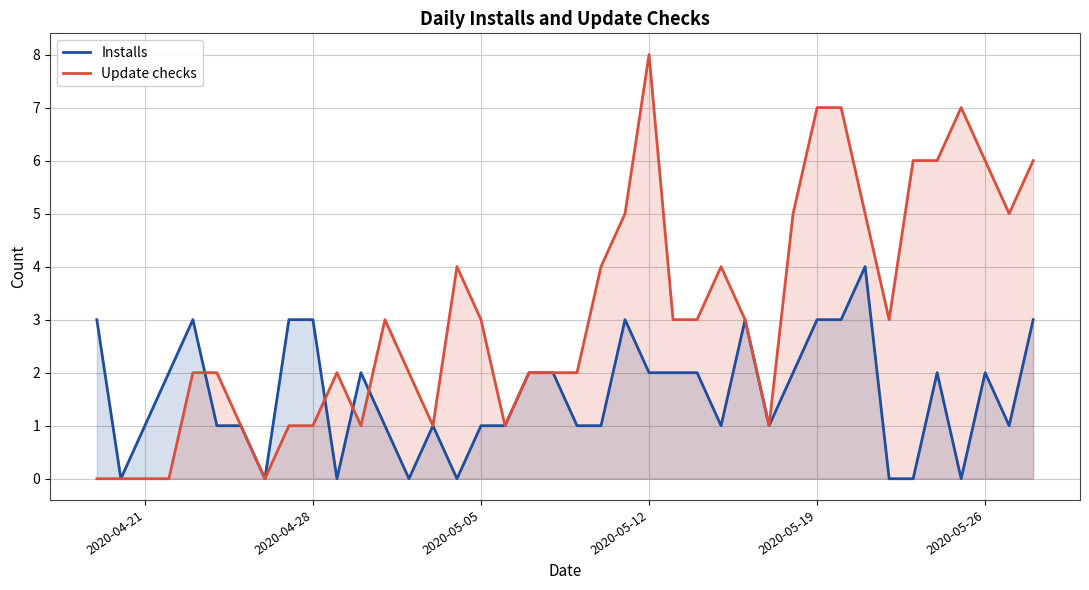

Is the value of Update checks at 2020-05-12 greater than the value of Installs at 2020-04-21?

Yes